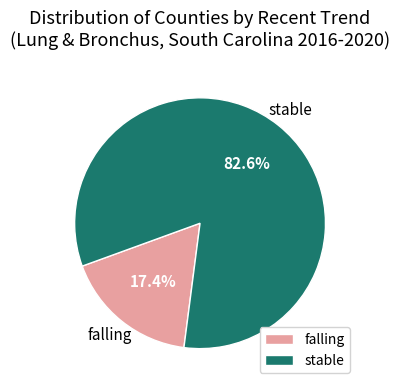

To the nearest percent, what is the combined percentage of stable and falling?

100%